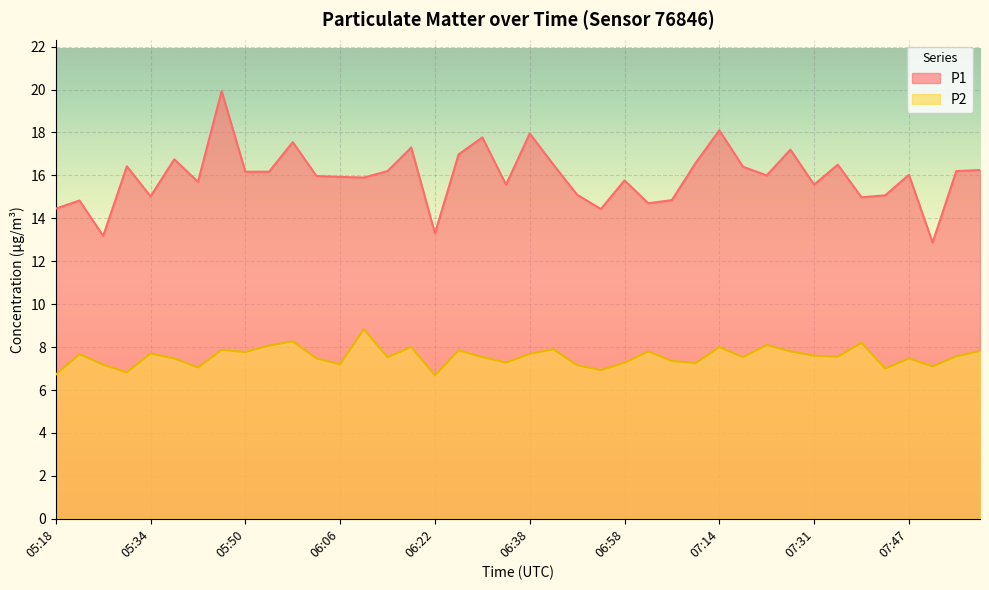

What is the difference between the maximum and minimum values in the P2 series?

2.2